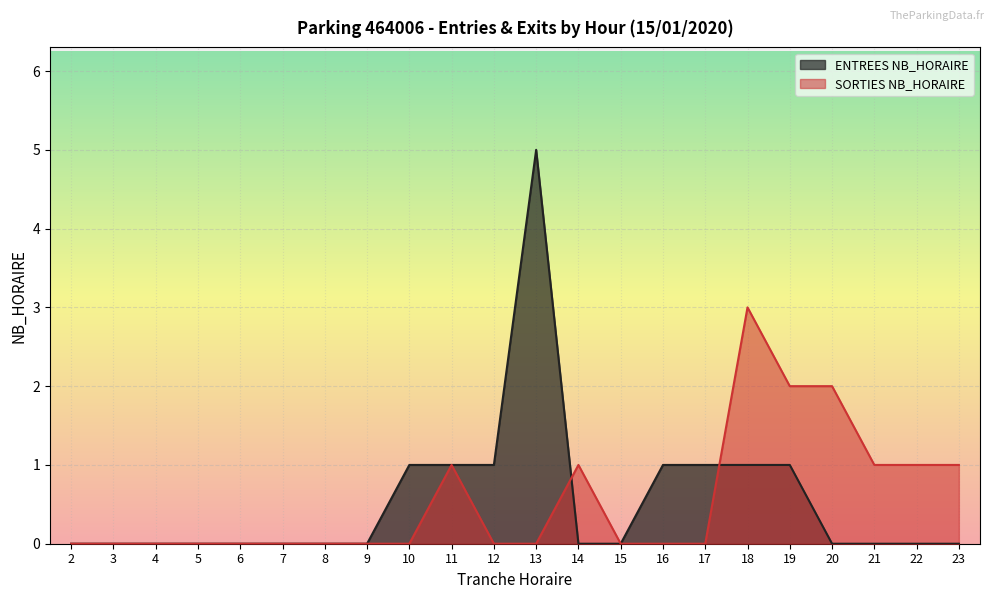

What is the difference between the maximum and minimum values in the SORTIES NB_HORAIRE series?

3